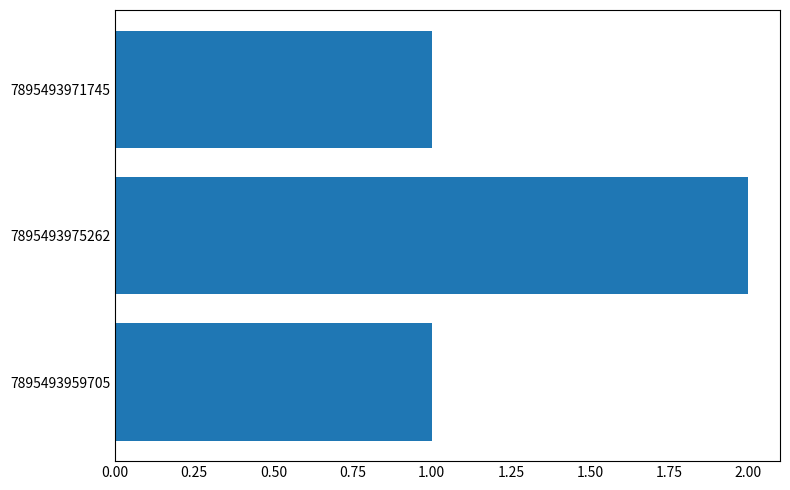

The value at 7895493975262 is 3. True or false?

False